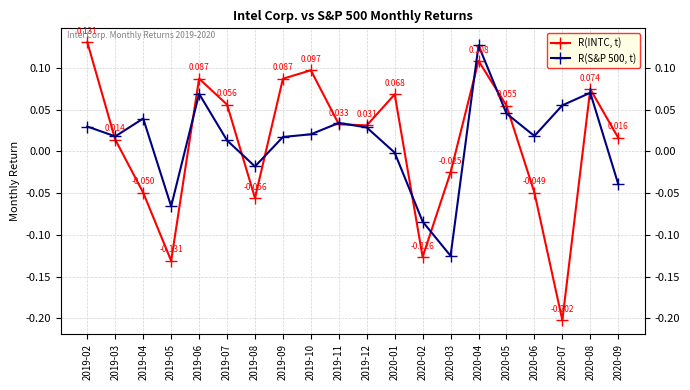

At which label does R(INTC, t) reach its peak?

2019-02